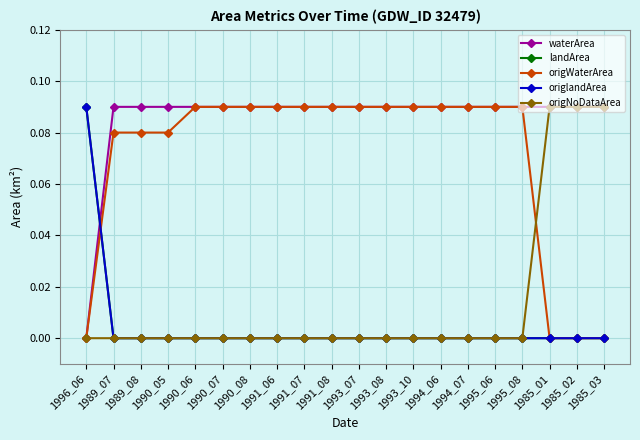

What is the difference between the second highest and second lowest values in the origWaterArea series?

0.1